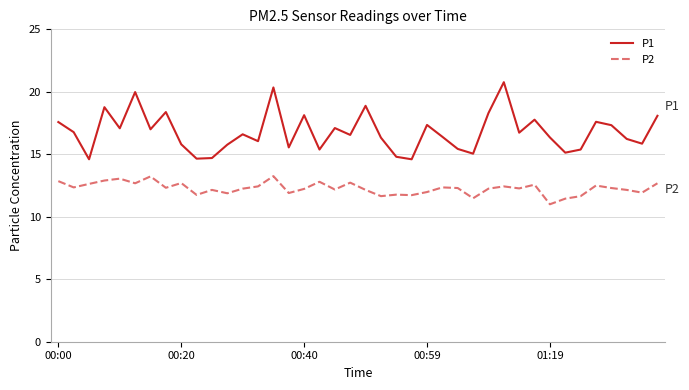

List the series in order of their overall mean, lowest first.

P2, P1